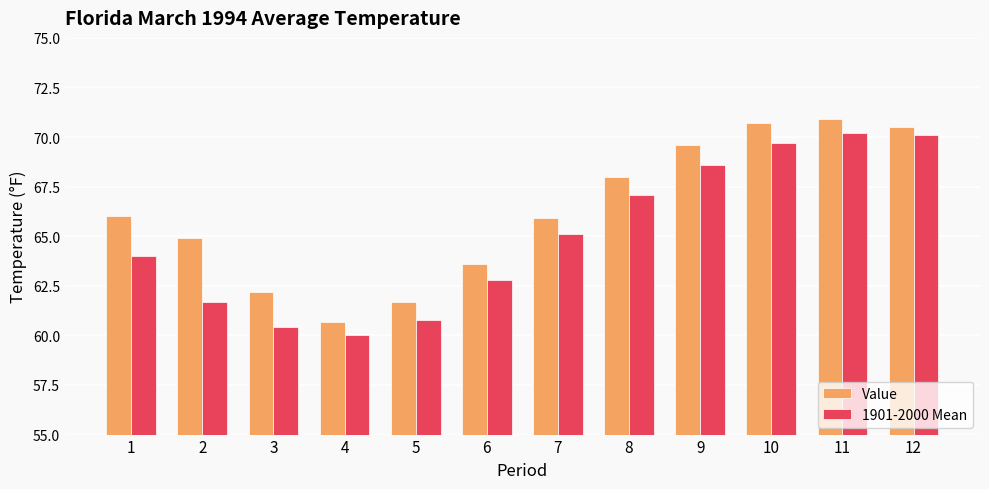

Reading left to right, extract all data points from this chart.

Value: 1=66.0	2=64.9	3=62.2	4=60.7	5=61.7	6=63.6	7=65.9	8=68.0	9=69.6	10=70.7	11=70.9	12=70.5
1901-2000 Mean: 1=64.0	2=61.7	3=60.4	4=60.0	5=60.8	6=62.8	7=65.1	8=67.1	9=68.6	10=69.7	11=70.2	12=70.1